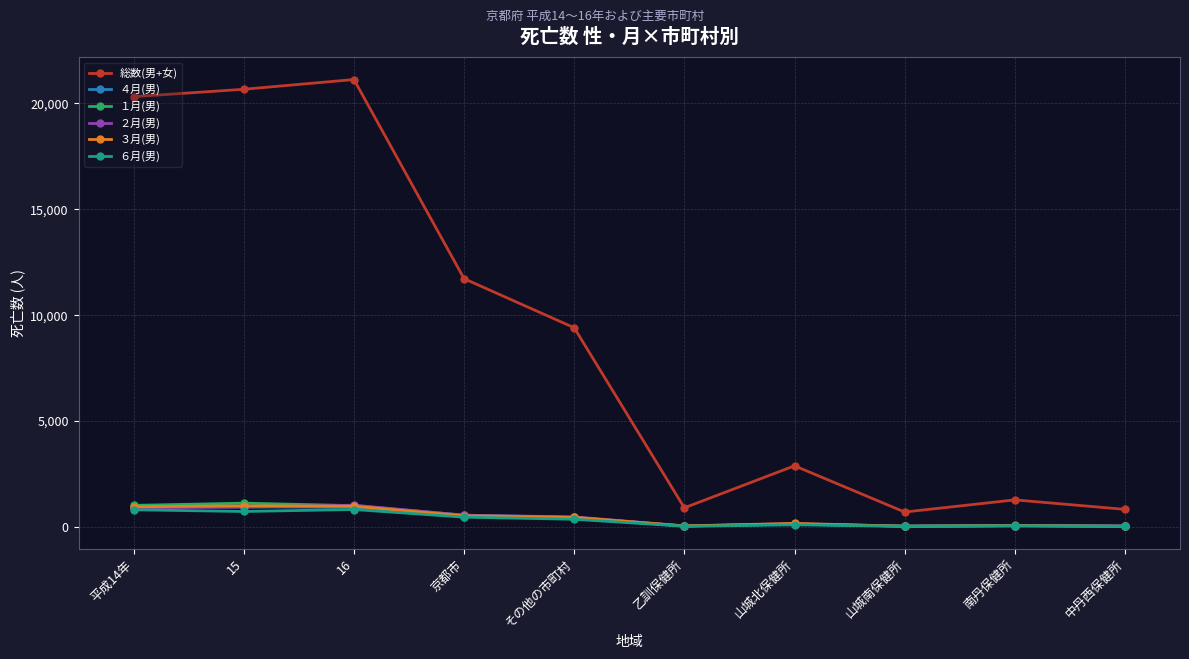

What is the maximum value for 総数(男+女)?

21129